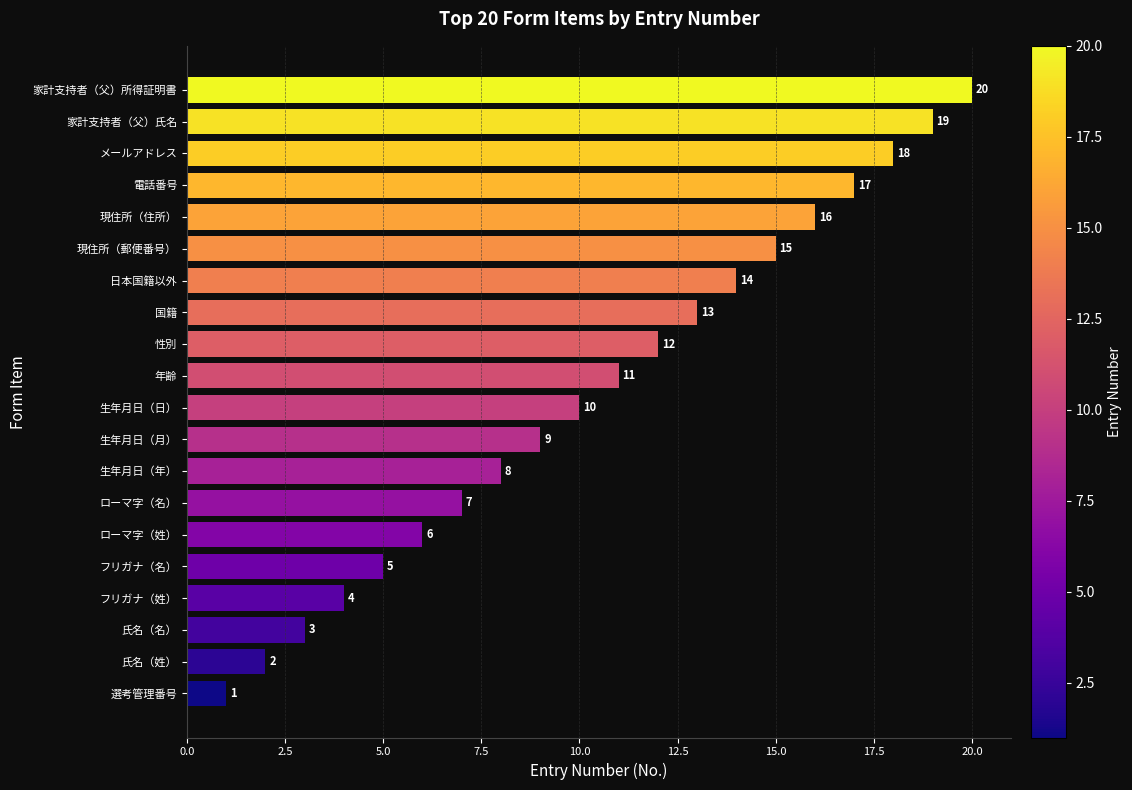

What is the approximate value at 家計支持者（父）所得証明書?

20